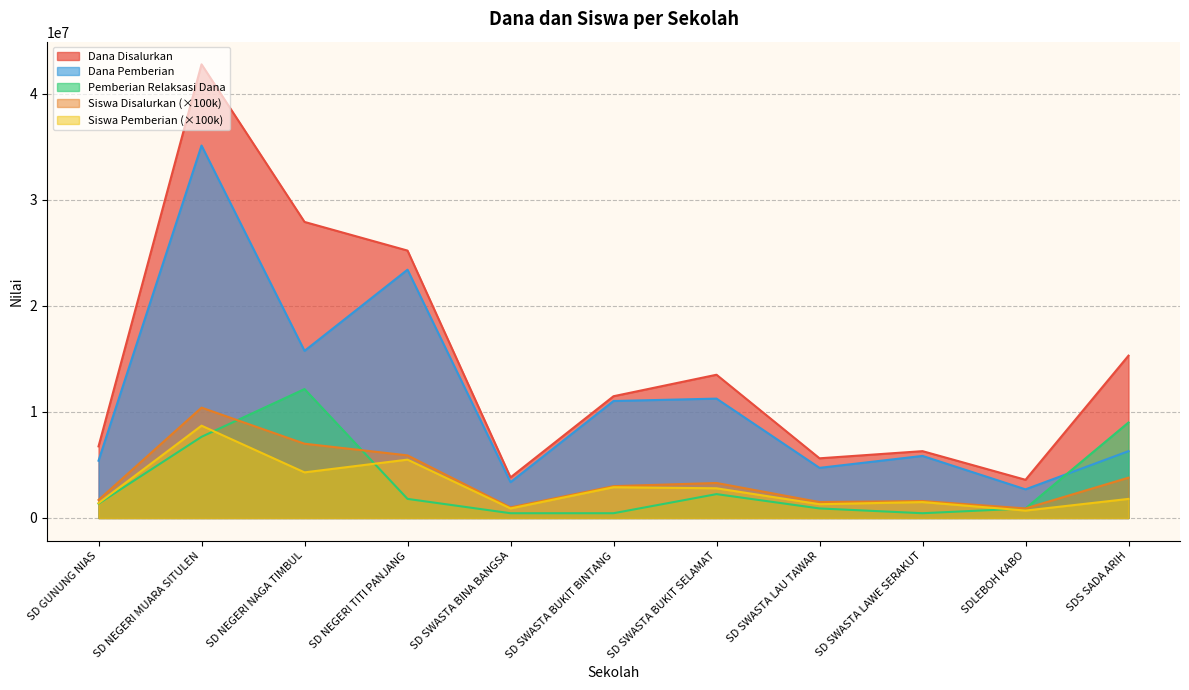

True or false: Siswa Pemberian and Siswa Disalurkan intersect in this chart.

False